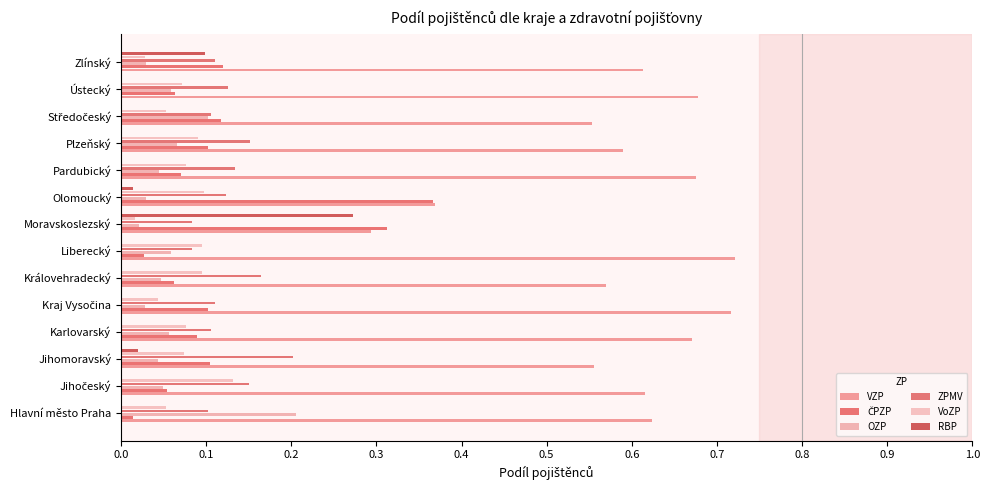

How many categories are shown in the chart?

14